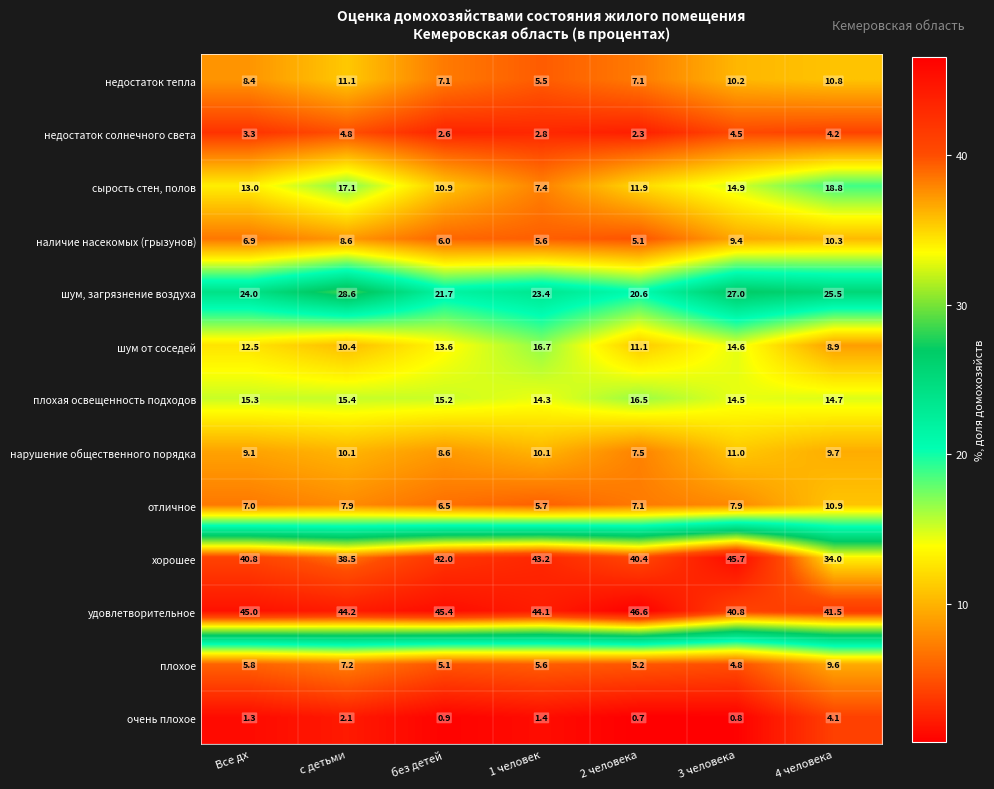

What is the difference between the highest and lowest values at без детей?

44.5